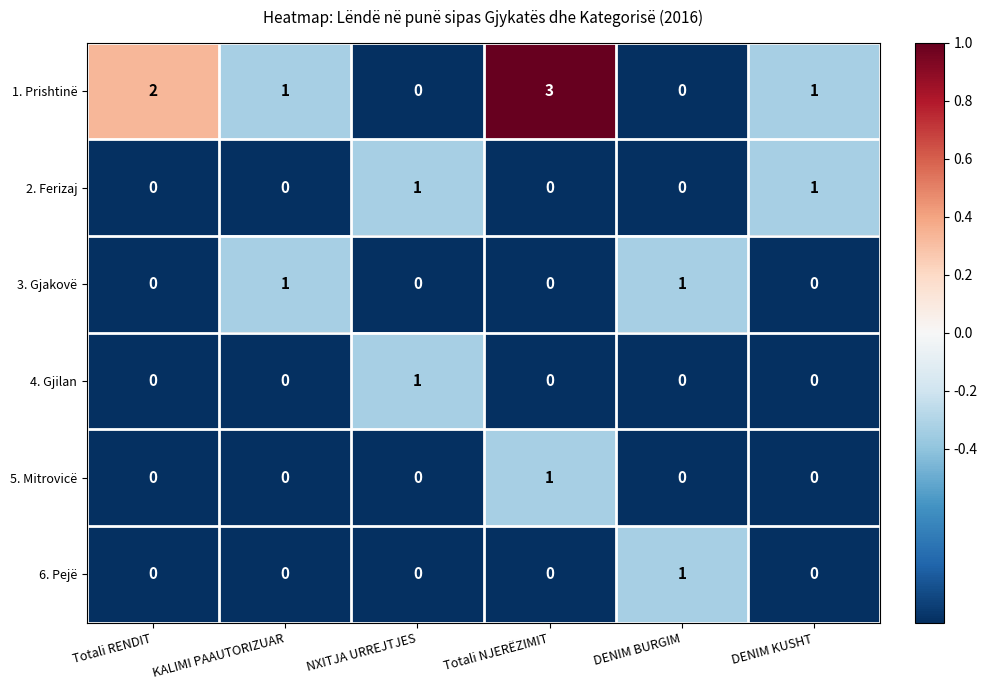

At which category does the chart reach its peak across all series?

Totali NJERËZIMIT